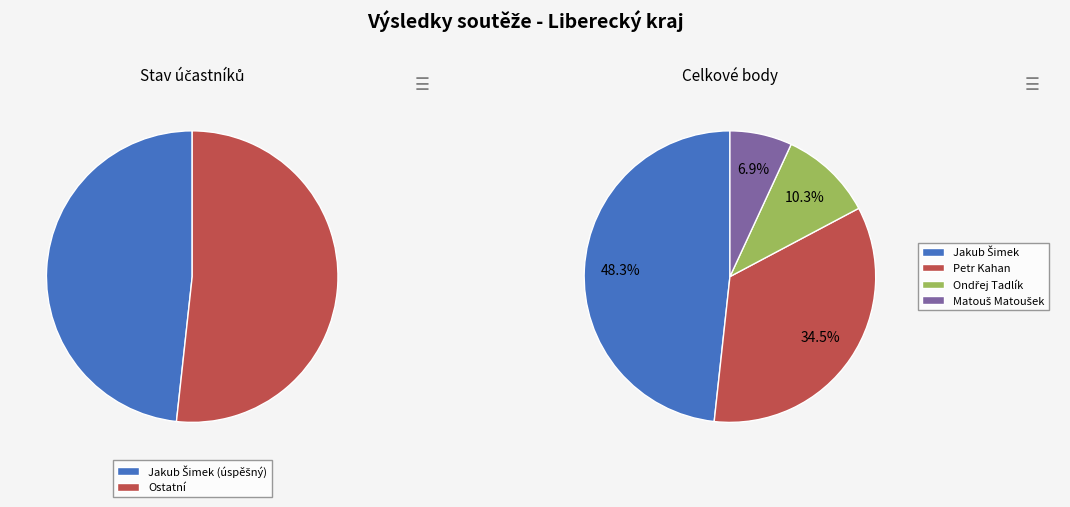

Rank the categories by value from lowest to highest.

Matouš Matoušek, Ondřej Tadlík, Petr Kahan, Jakub Šimek